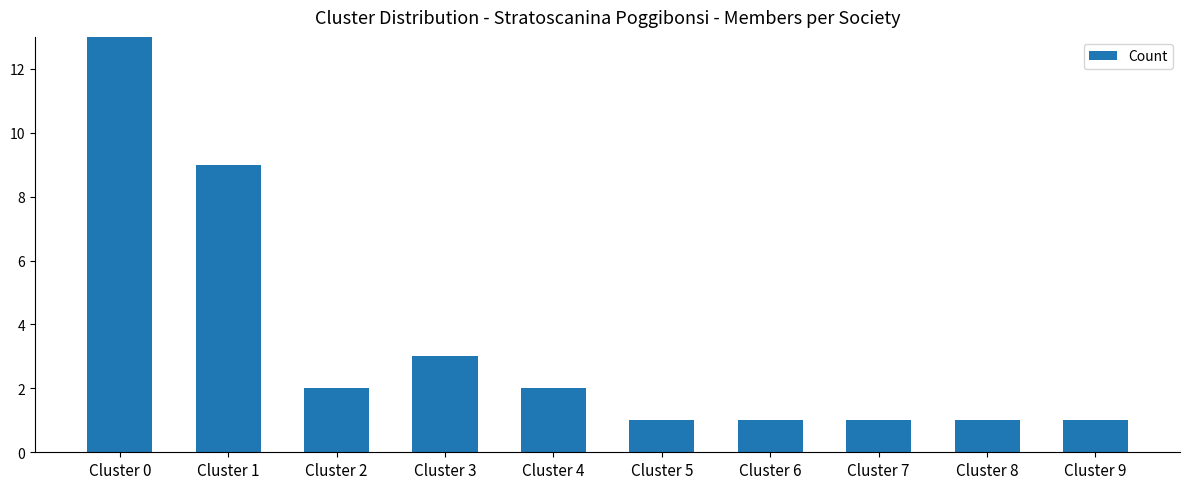

What is the value of the 7th bar from the left?

1